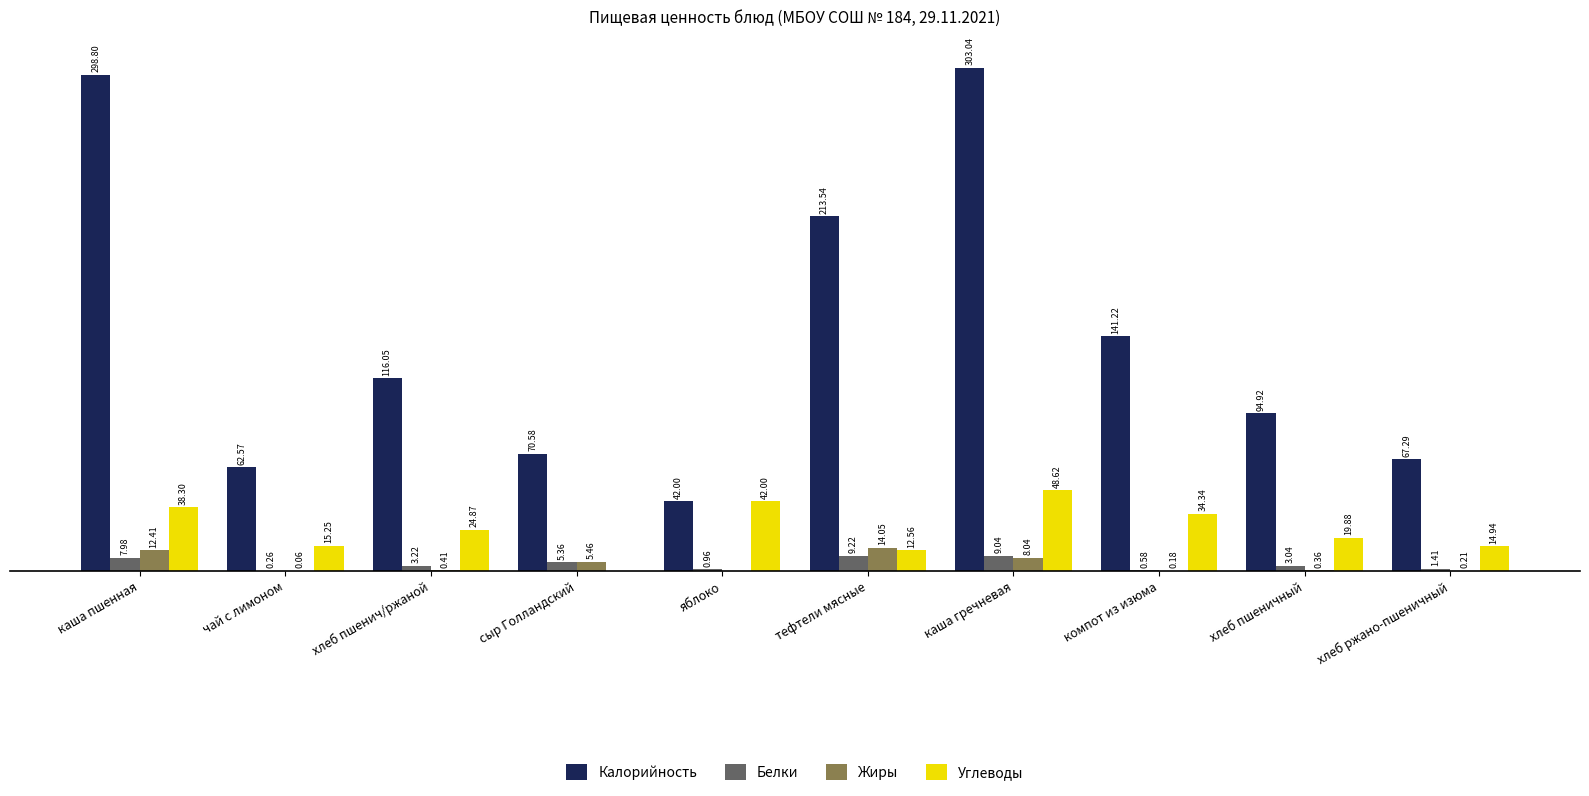

Is the value of Калорийность at тефтели мясные greater than the value of Углеводы at хлеб ржано-пшеничный?

Yes